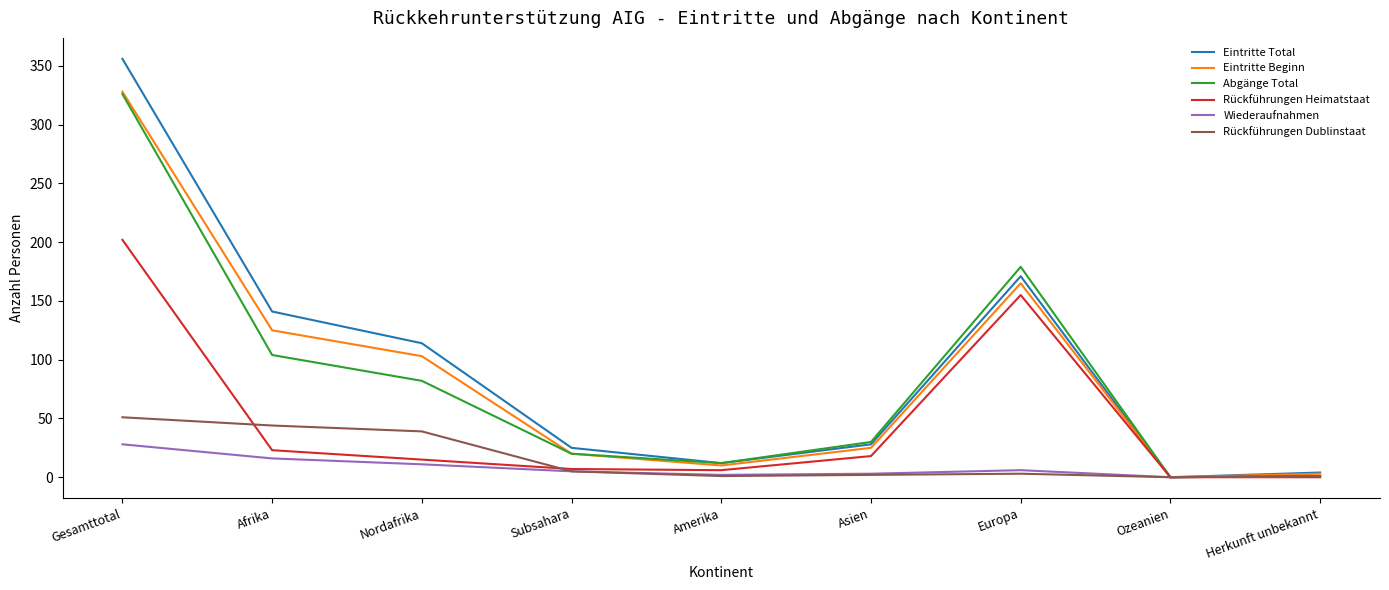

What is the total value across all series at Gesamttotal?

1291